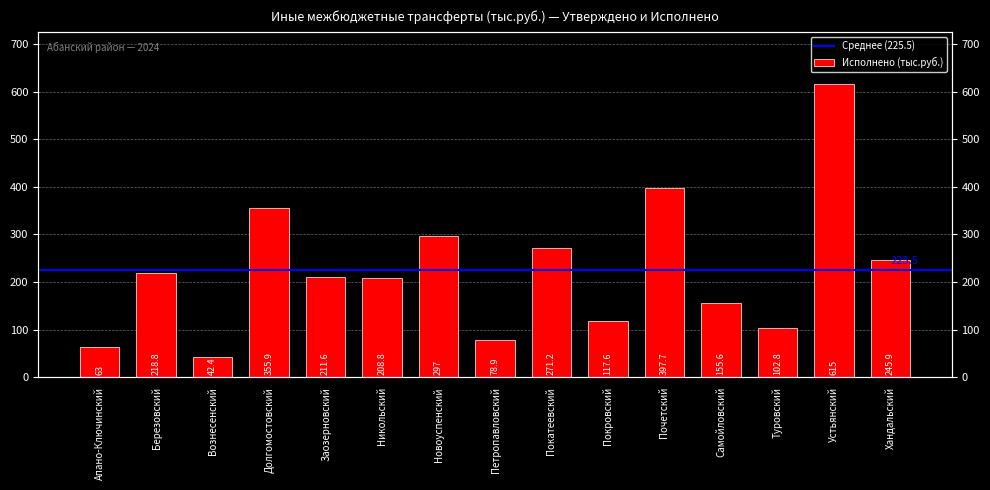

Are the bars horizontal?

No